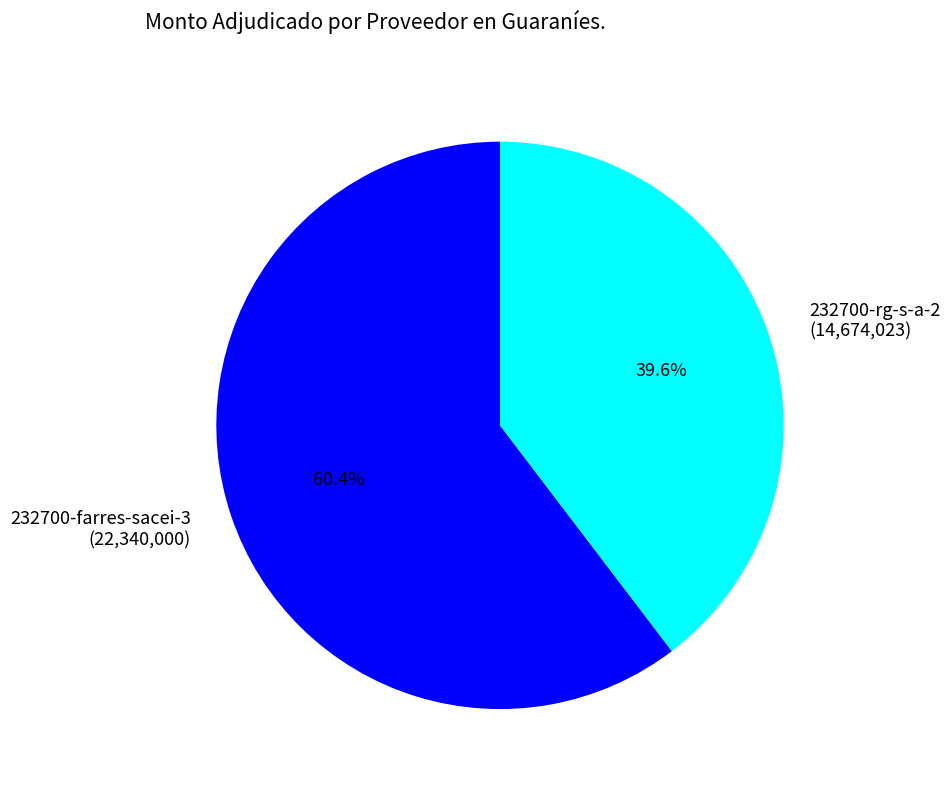

How many segments does this pie chart have?

2